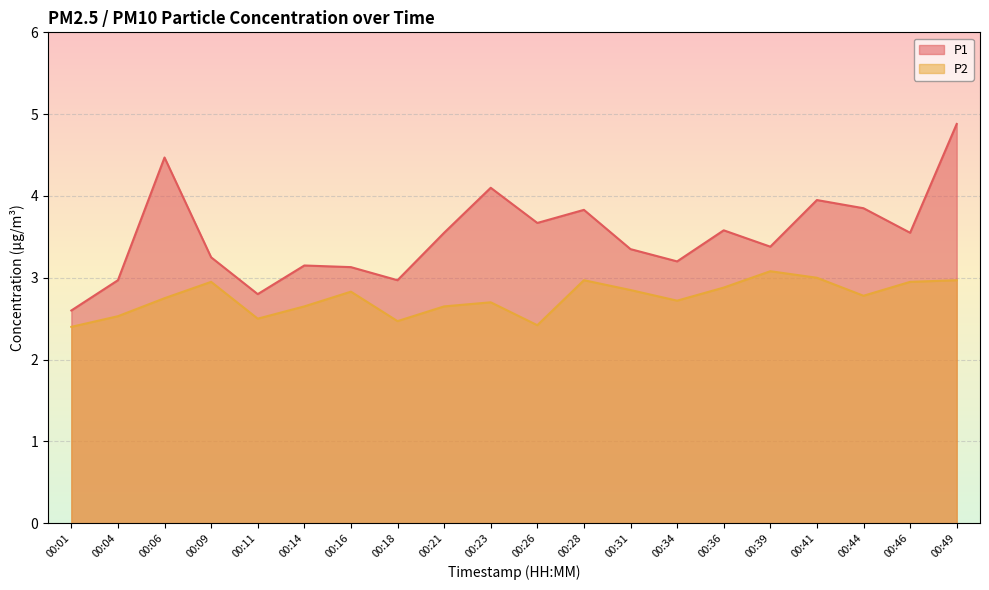

Reading left to right, extract all data points from this chart.

P1: 00:01=2.6	00:04=3.0	00:06=4.5	00:09=3.2	00:11=2.8	00:14=3.1	00:16=3.1	00:18=3.0	00:21=3.5	00:23=4.1	00:26=3.7	00:28=3.8	00:31=3.4	00:34=3.2	00:36=3.6	00:39=3.4	00:41=4.0	00:44=3.9	00:46=3.5	00:49=4.9
P2: 00:01=2.4	00:04=2.5	00:06=2.8	00:09=3.0	00:11=2.5	00:14=2.6	00:16=2.8	00:18=2.5	00:21=2.6	00:23=2.7	00:26=2.4	00:28=3.0	00:31=2.9	00:34=2.7	00:36=2.9	00:39=3.1	00:41=3.0	00:44=2.8	00:46=3.0	00:49=3.0